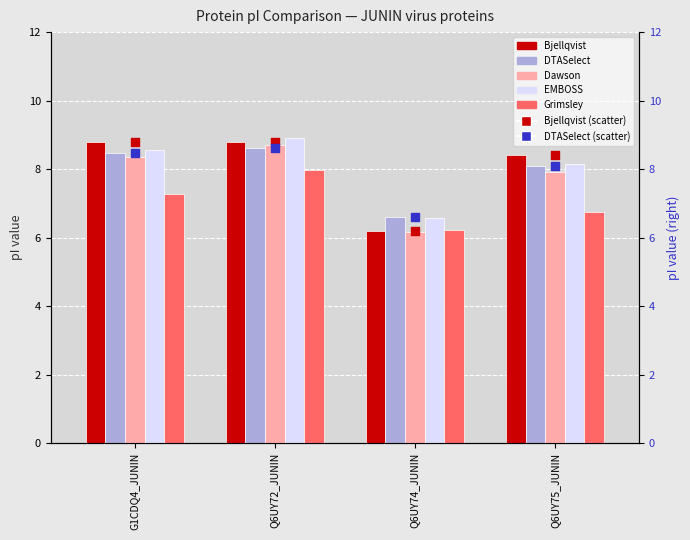

Which series has the widest spread of Y values?

Bjellqvist